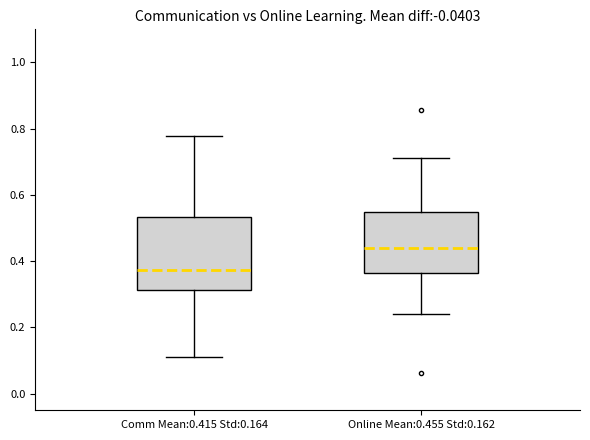

Where does the upper whisker of the box for Online Mean:0.455 Std:0.162 end on the y-axis? The values are not printed on the chart, so give them approximately, as read against the axis.

0.72